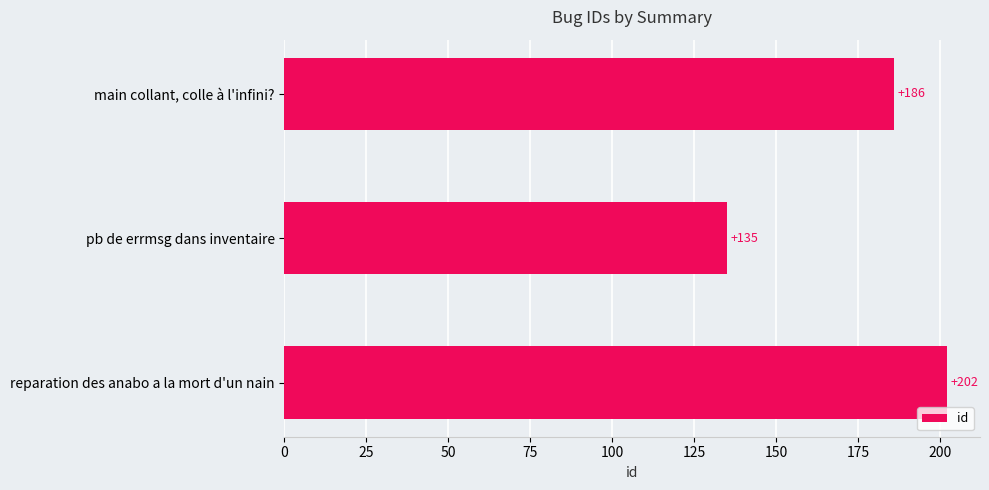

Reading top to bottom, list all the values displayed in this chart.

186	135	202